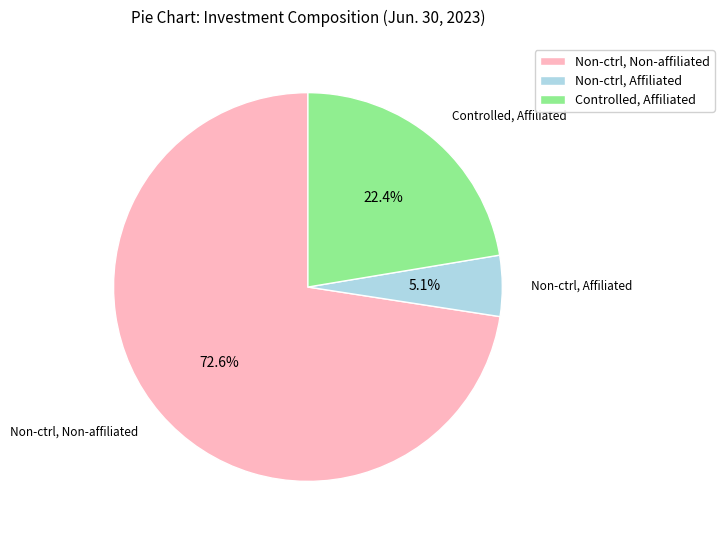

What percentage do Controlled, Affiliated and Non-ctrl, Non-affiliated together represent?

94.9%